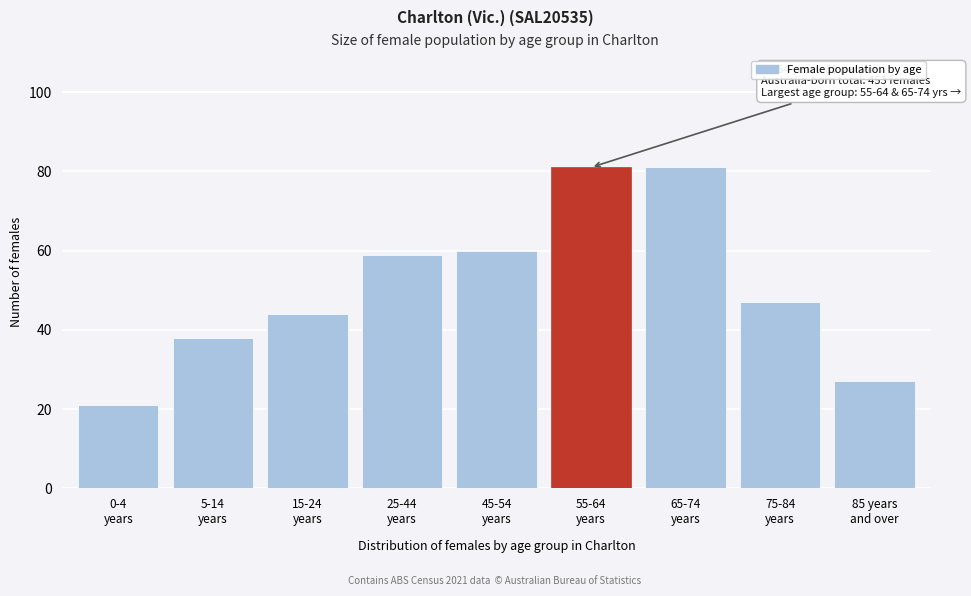

Reading right to left, extract all data points from this chart.

27	47	81	81	60	59	44	38	21